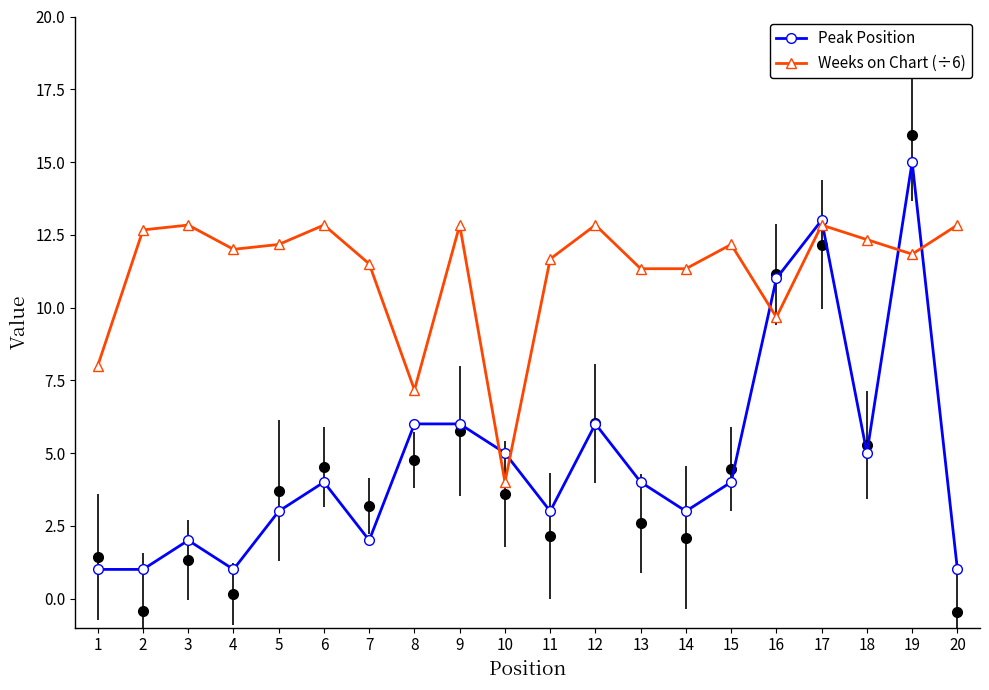

Between 17 and 13, which is larger?

17